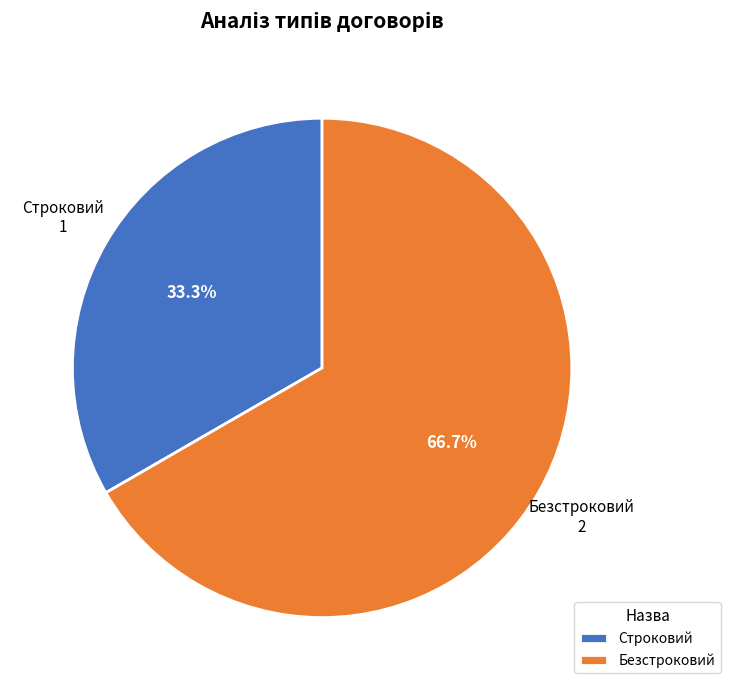

Which has a higher value, Безстроковий or Строковий?

Безстроковий